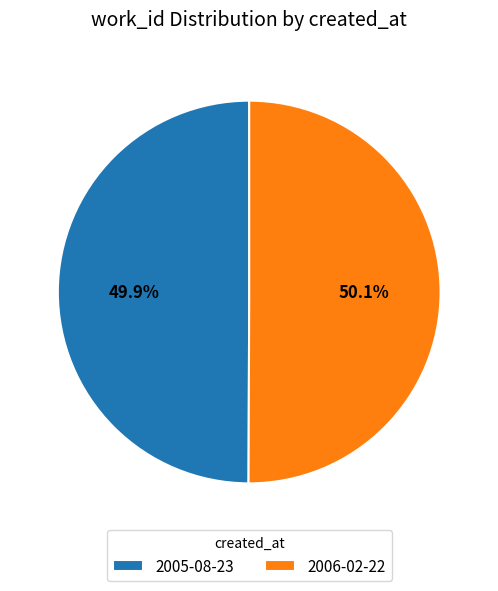

What percentage is the 2006-02-22 slice, to the nearest percent?

50%